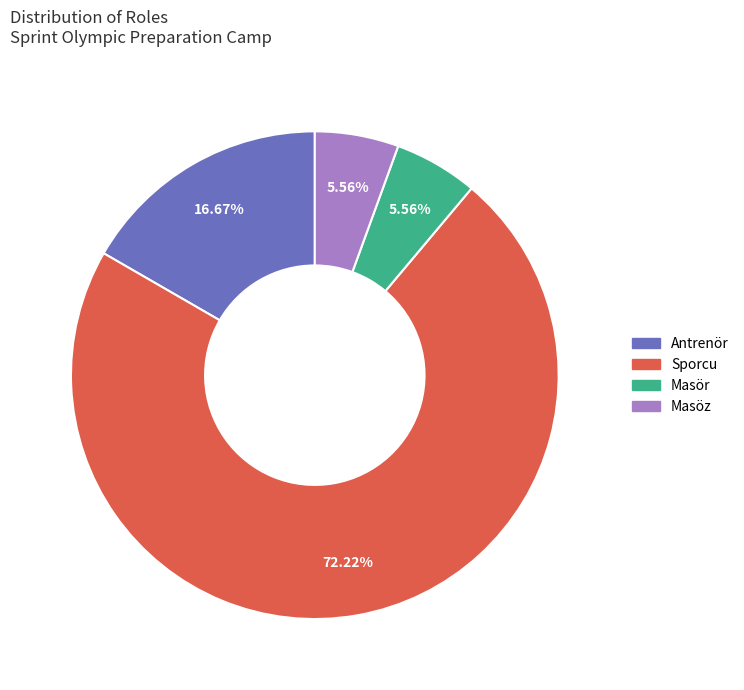

What percentage is the Sporcu slice, to the nearest percent?

72%